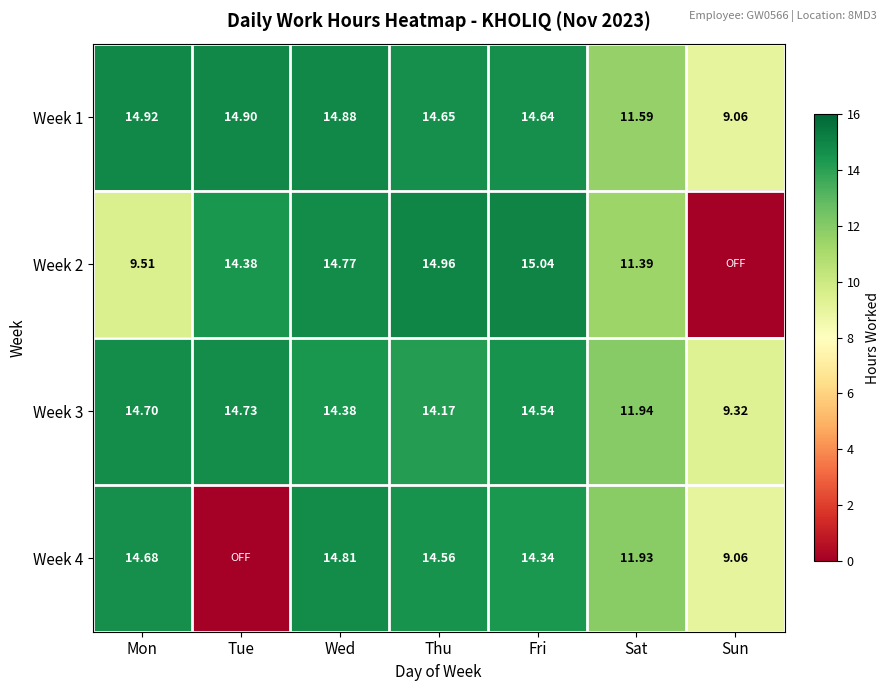

At which category is the sum across all series the highest?

Wed